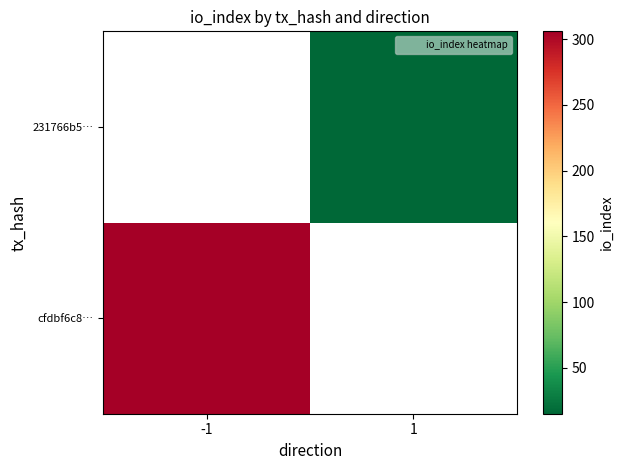

Rank the series by their maximum value, from lowest to highest.

cfdbf6c8…, 231766b5…